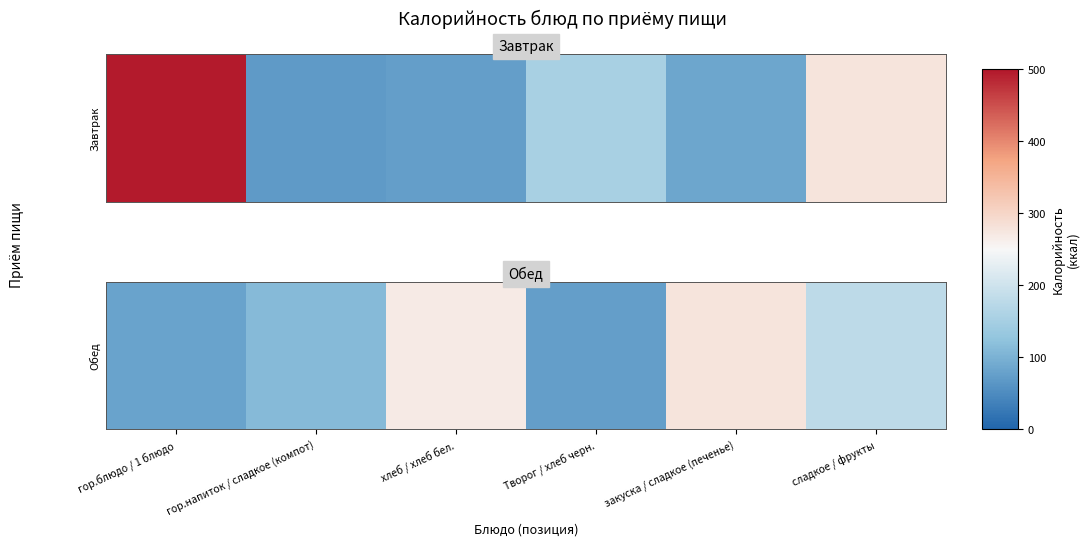

Approximately how many times larger is the value at гор.блюдо / 1 блюдо compared to сладкое / фрукты?

0.5